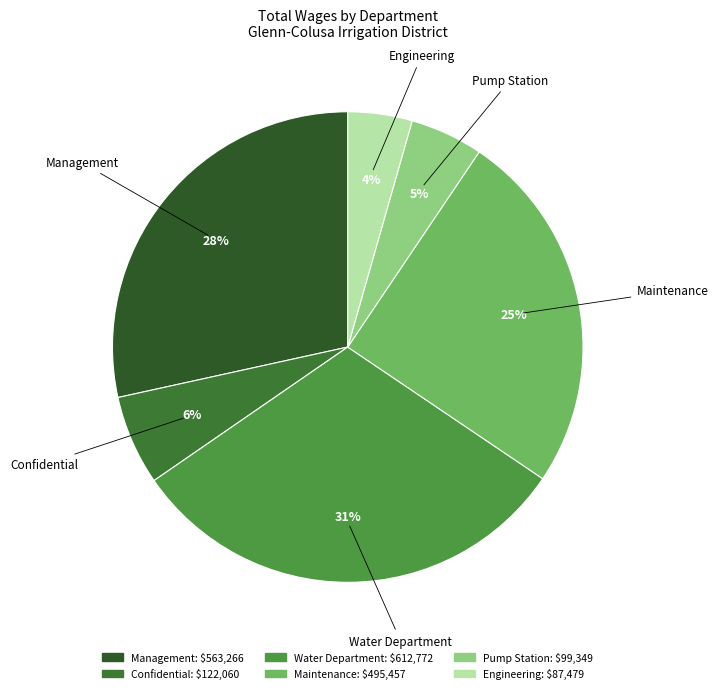

Combined, do Water Department and Pump Station account for over 50%?

No